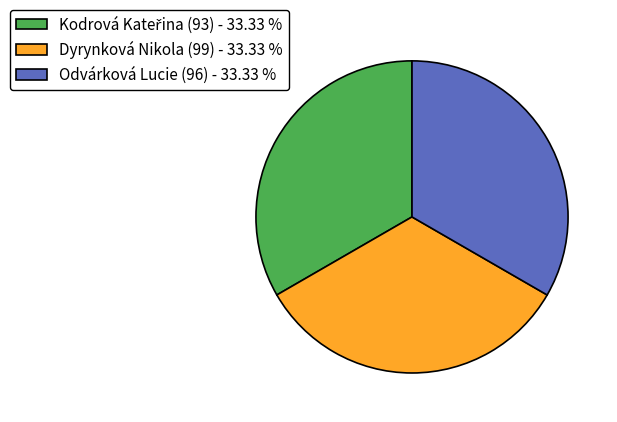

Count the number of slices in the pie.

3